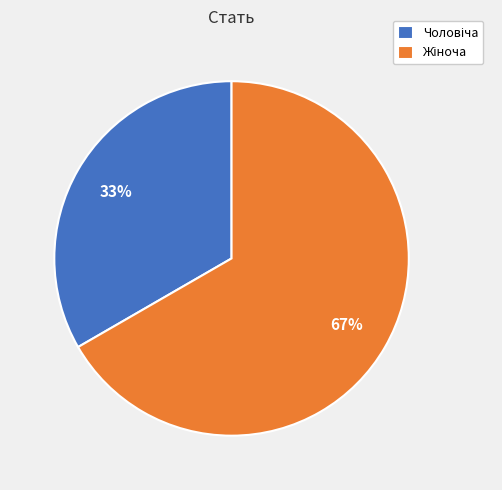

To the nearest percent, what is the average slice percentage?

50%